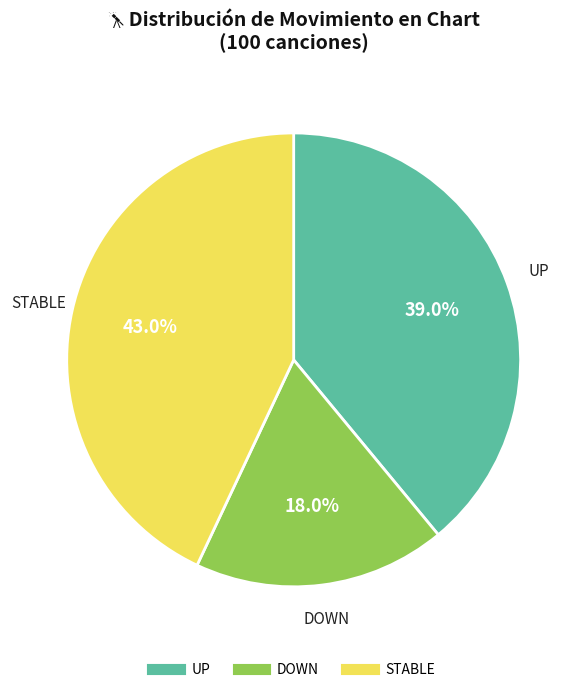

Is there a majority slice in this chart?

No